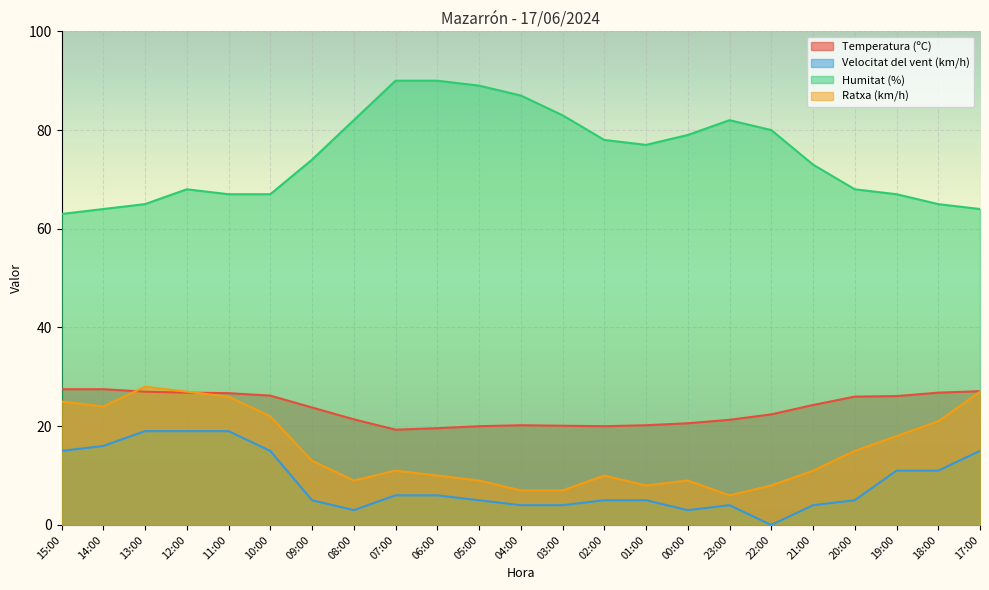

What is the spread (max minus min) of values at 07:00?

84.0